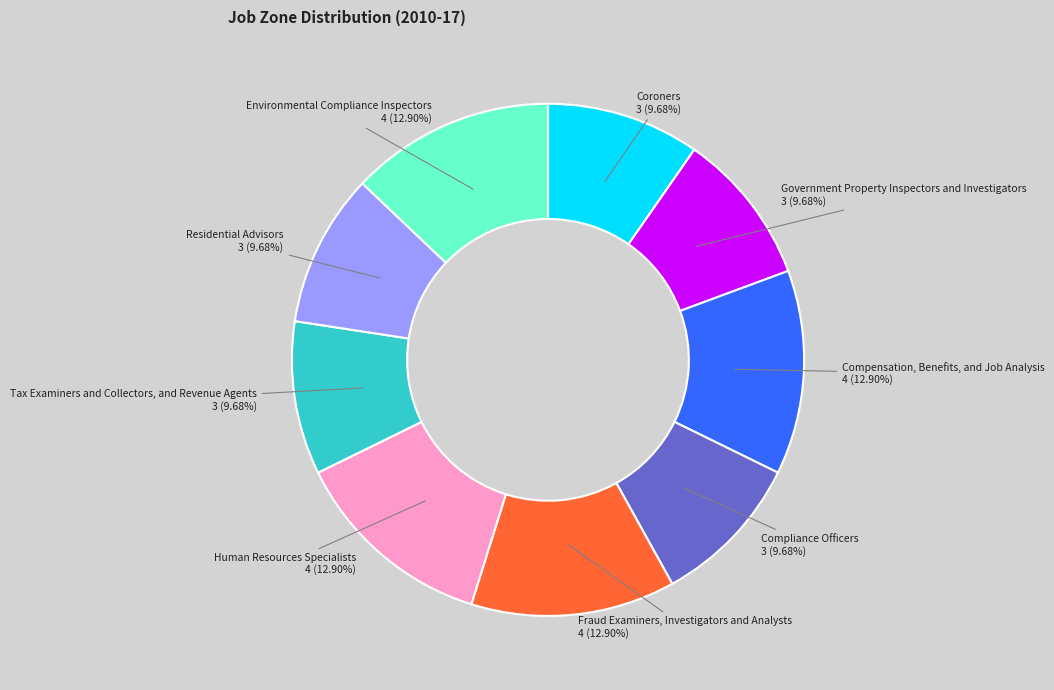

What is the ratio of the value at Fraud Examiners, Investigators and Analysts to the value at Environmental Compliance Inspectors?

1.0